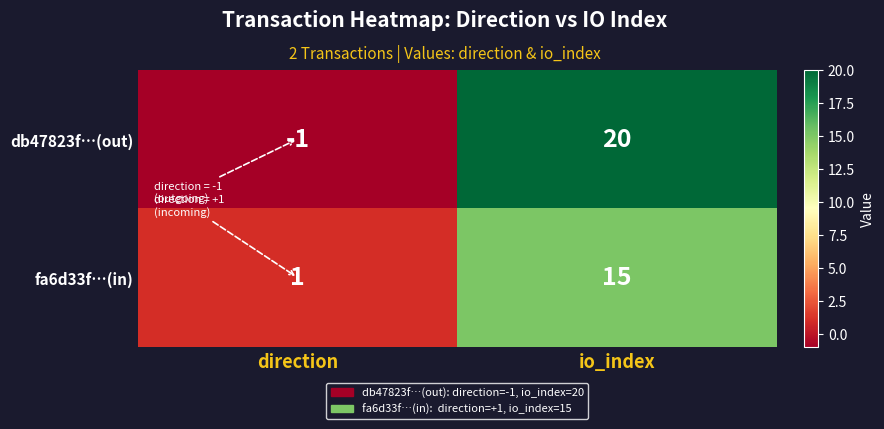

At which category is the sum across all series the highest?

io_index